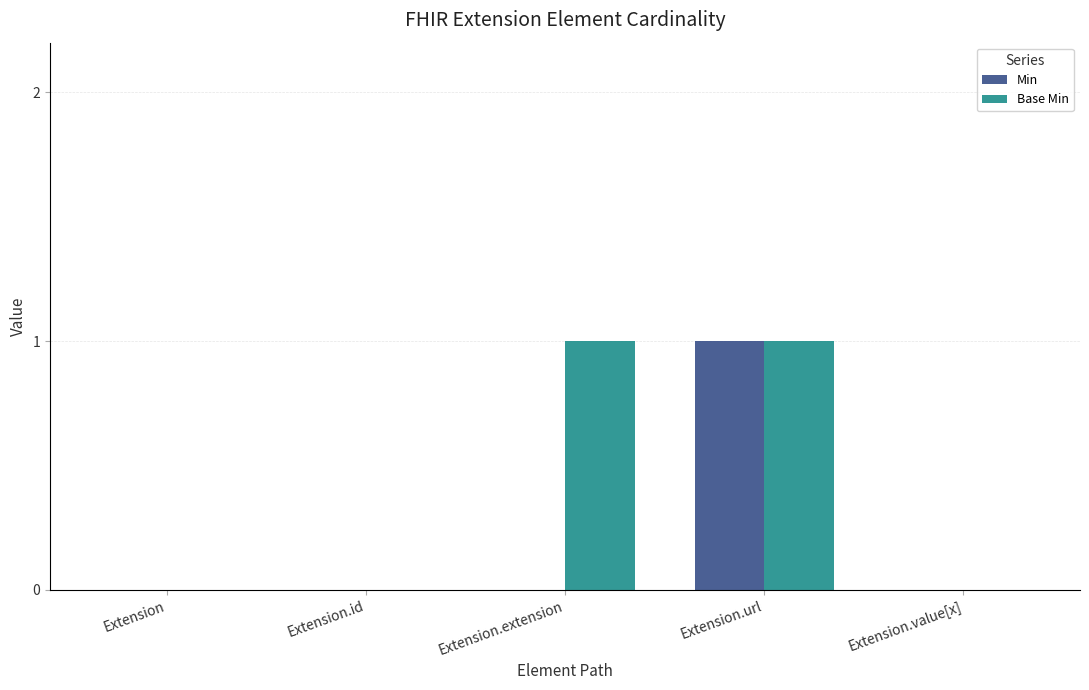

How many distinct data groups are displayed?

2